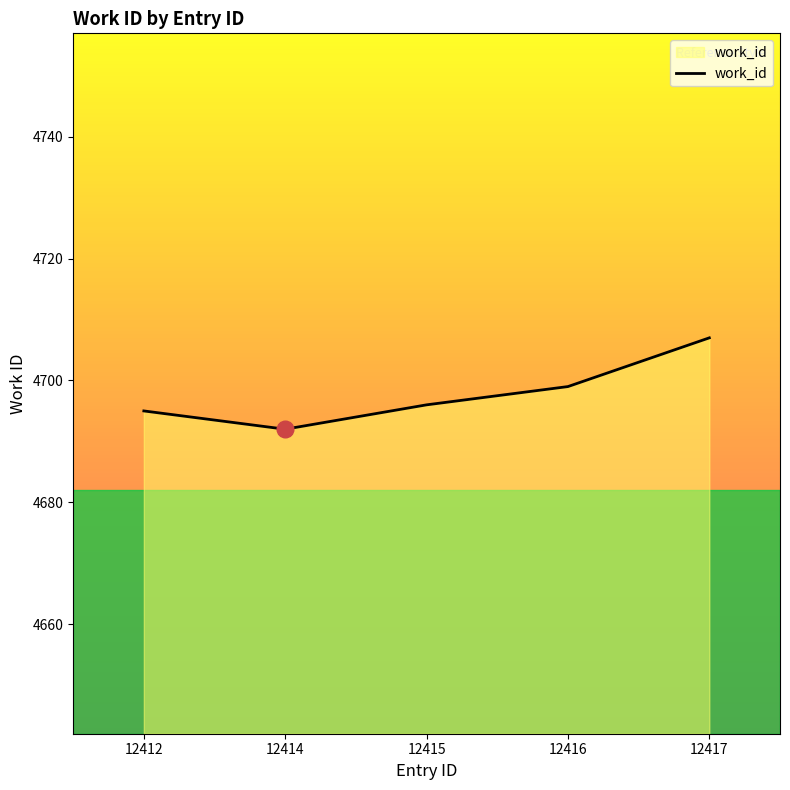

What is the ratio of the value at 12416 to the value at 12417?

1.0